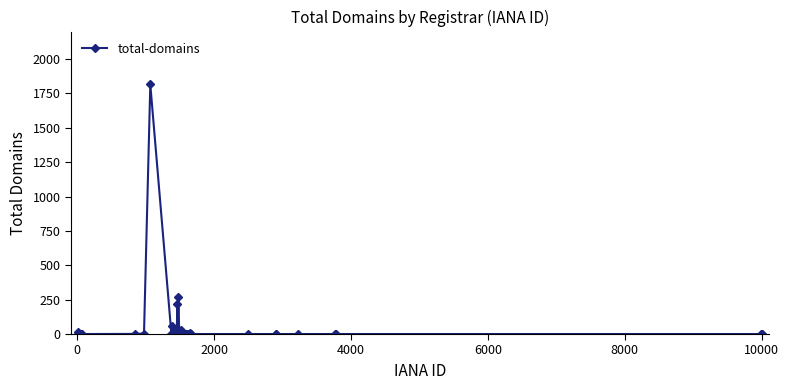

What is the maximum value shown in the chart?

1815